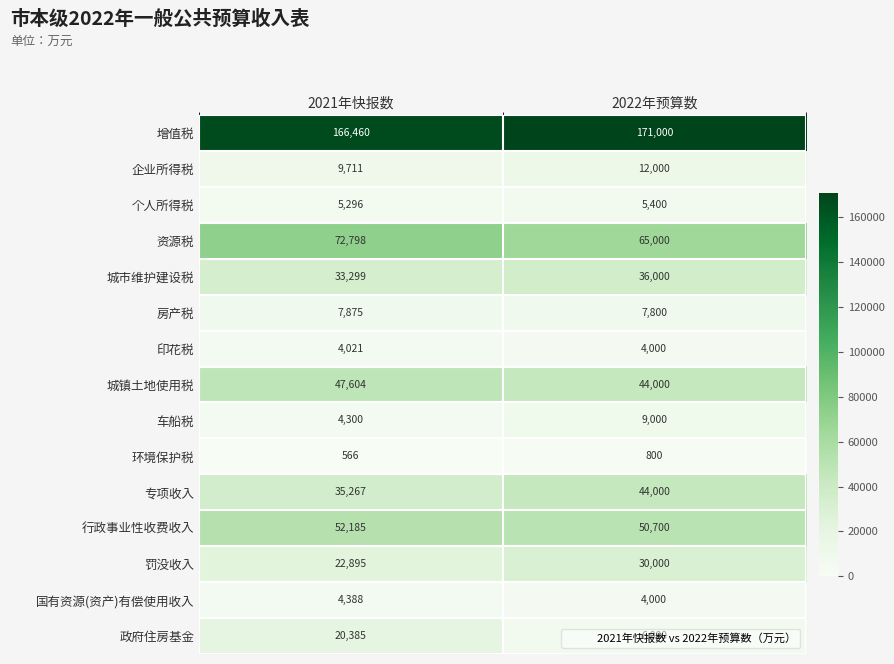

At which category is the sum across all series the highest?

2022年预算数